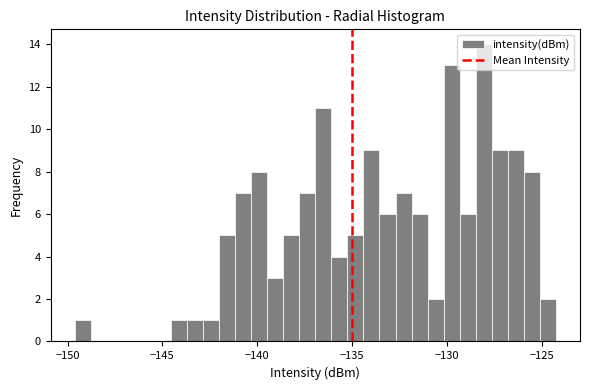

Around what value on the x-axis is the tallest bar? Give the approximate position of its centre, as read against the axis.

-128.0